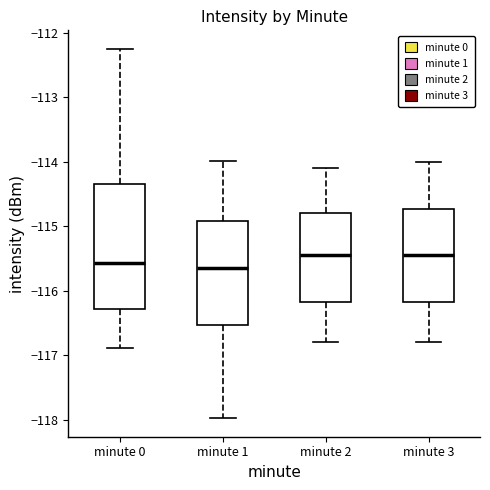

Which box is the tallest, from its lower edge to its upper edge?

minute 0